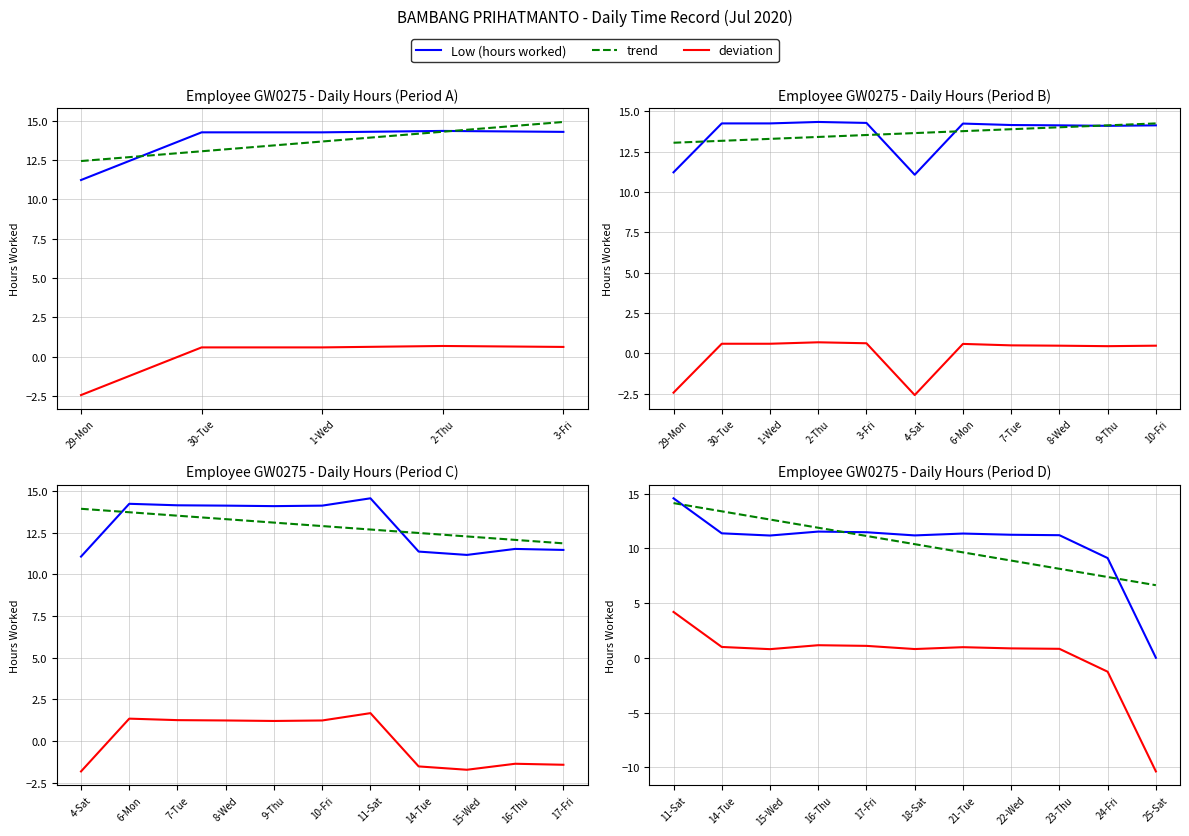

At how many categories does at least one series exceed 1?

11